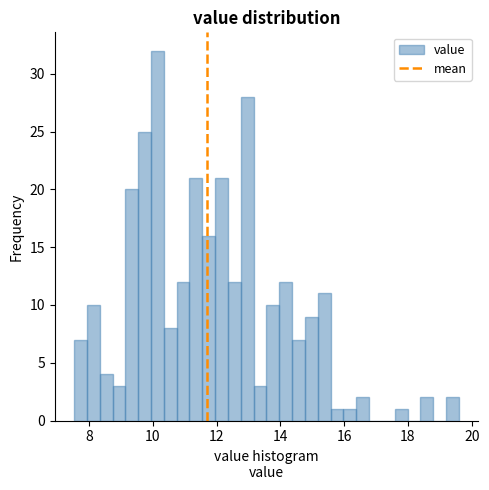

Around what value on the x-axis is the tallest bar? Give the approximate position of its centre, as read against the axis.

10.2